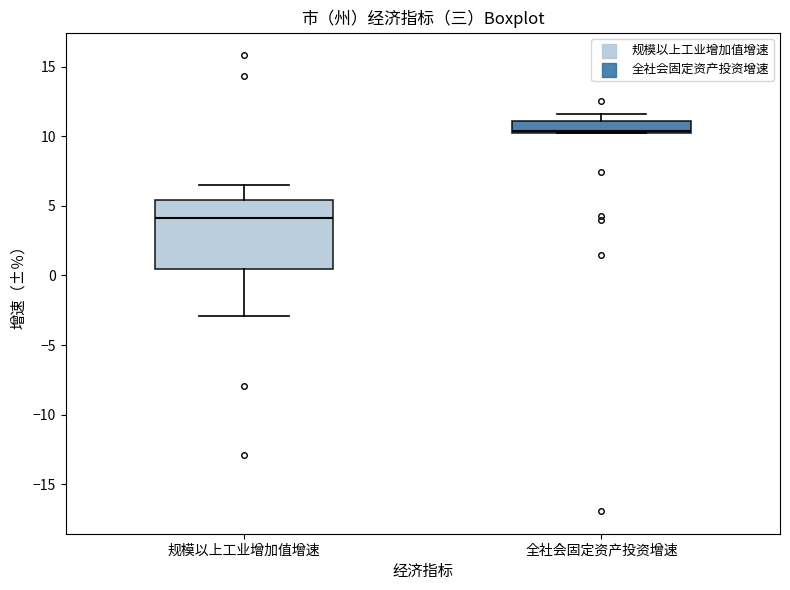

Reading left to right, transcribe this box plot: for each box, give where its median line is, the range the box spans, and where its two whiskers end, as read against the y-axis. The values are not printed on the chart, so give them approximately, as read against the axis.

规模以上工业增加值增速: median 4.0, box 0.5 to 5.5, whiskers -3.0 to 6.5
全社会固定资产投资增速: median 10.5, box 10.0 to 11.0, whiskers 10.0 to 11.5